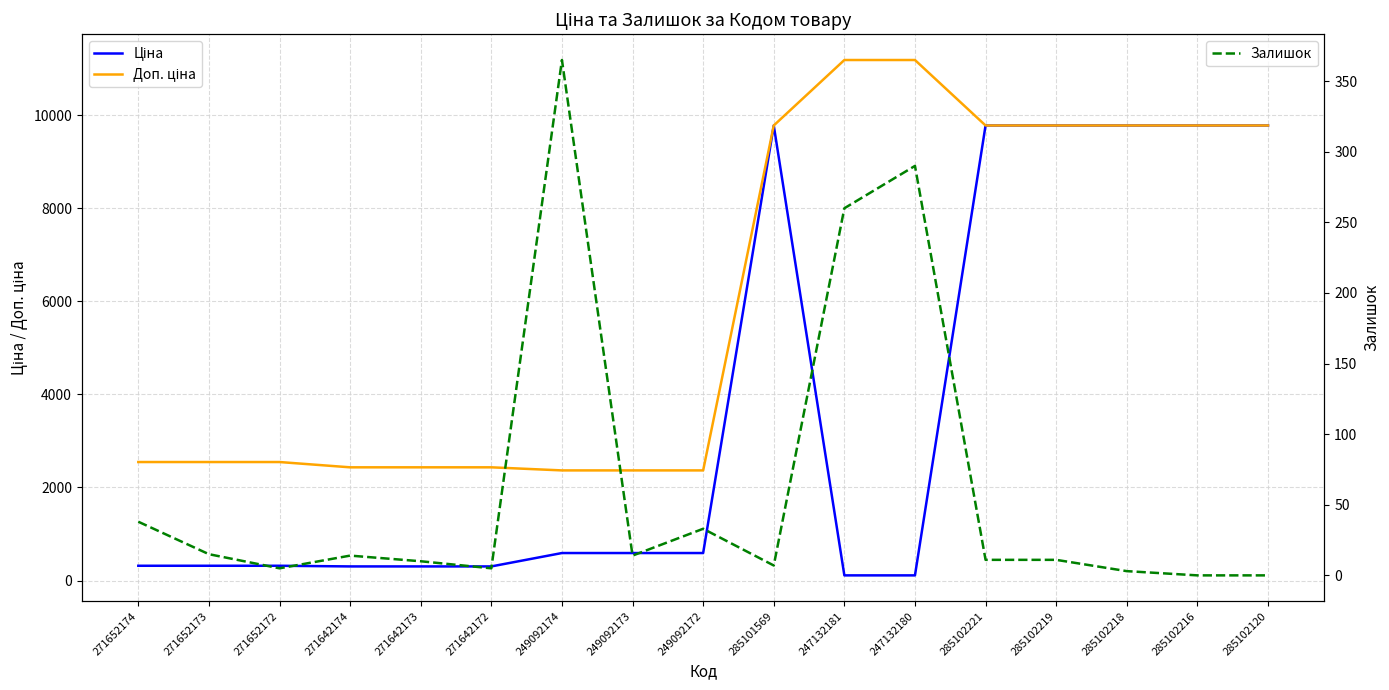

At which label does Ціна reach its peak?

285101569